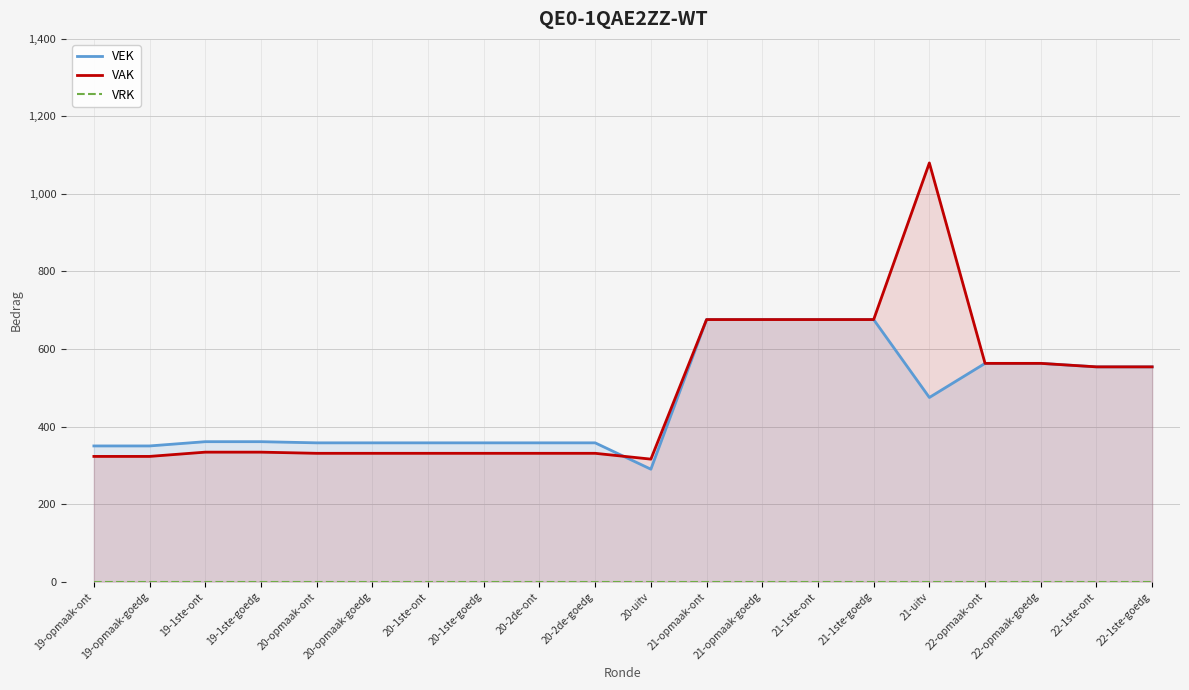

What are all the series names shown in the legend?

VEK, VAK, VRK